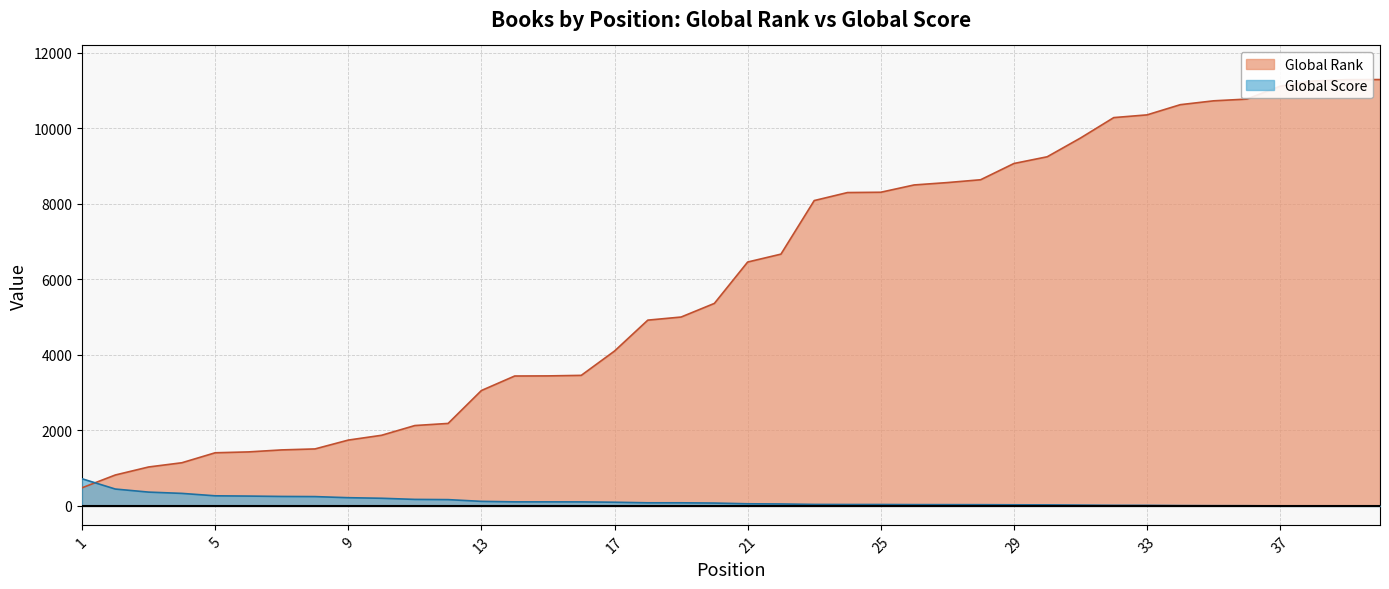

Between which two adjacent categories do Global Rank and Global Score first intersect?

1 and 2